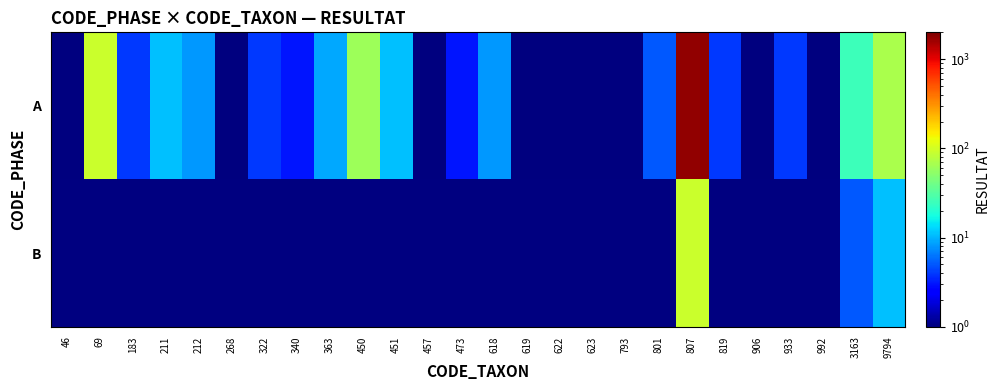

At how many categories does at least one series exceed 636?

1